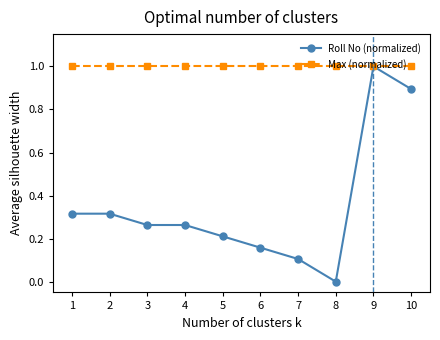

The value of Max (normalized) at 6 is 1.5. True or false?

False